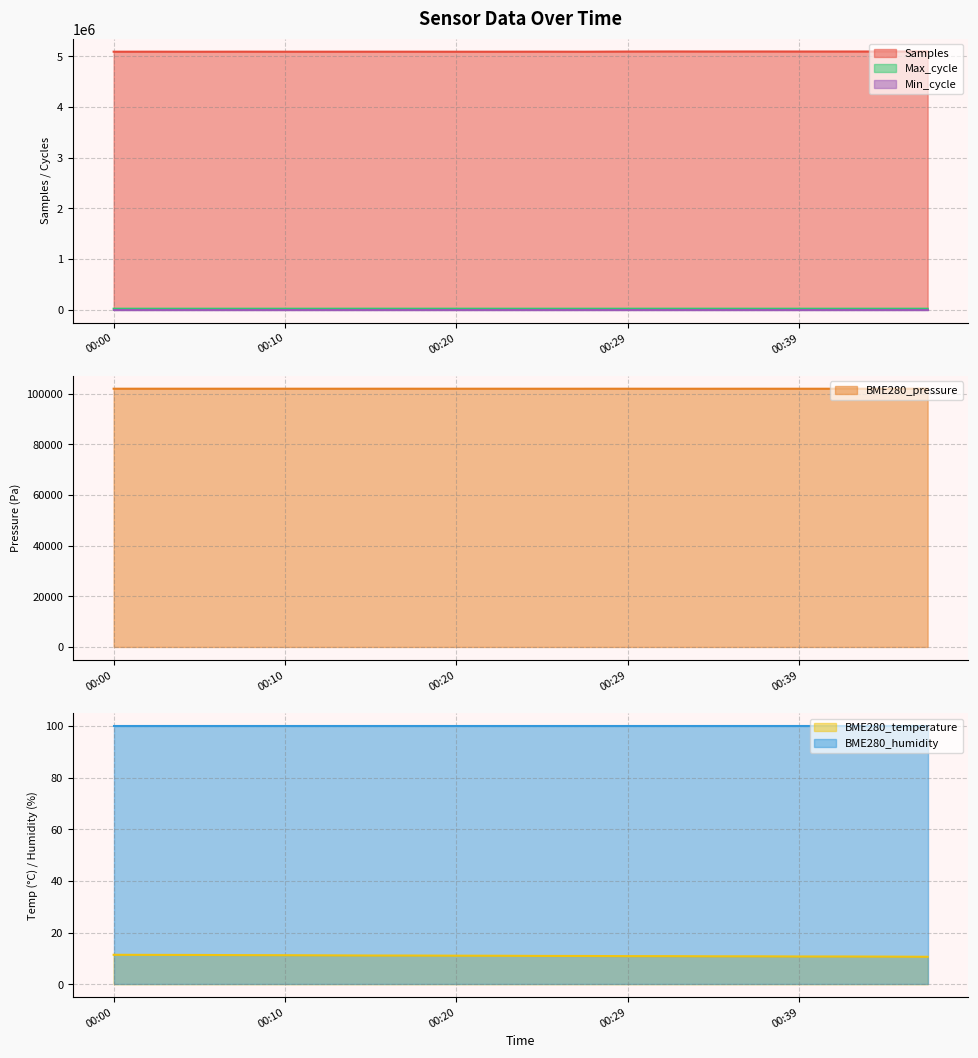

What is the difference between the maximum and second lowest values in the BME280_temperature series?

0.7